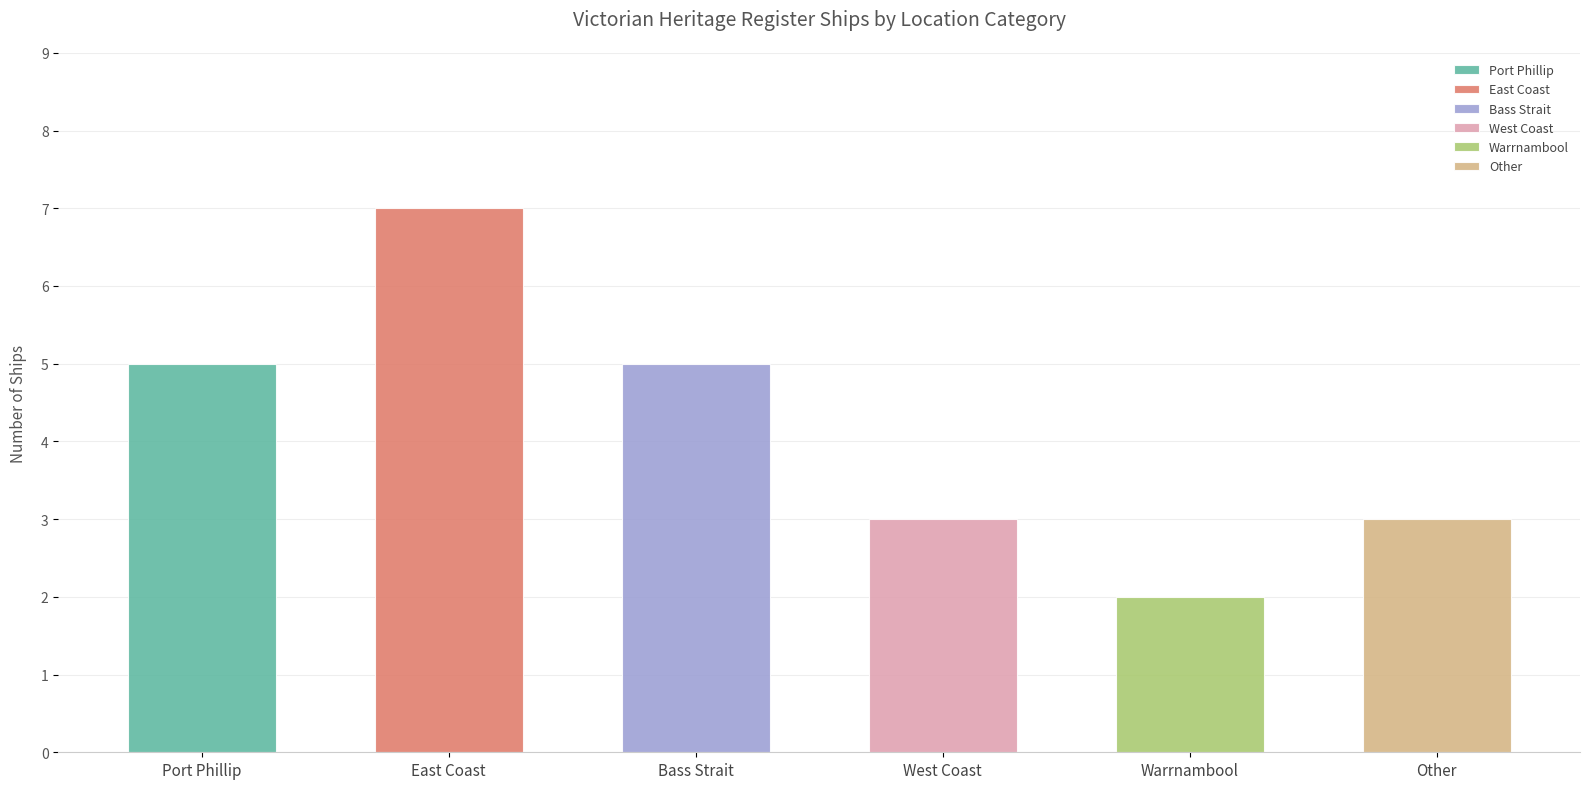

Reading left to right, extract all data points from this chart.

5	7	5	3	2	3